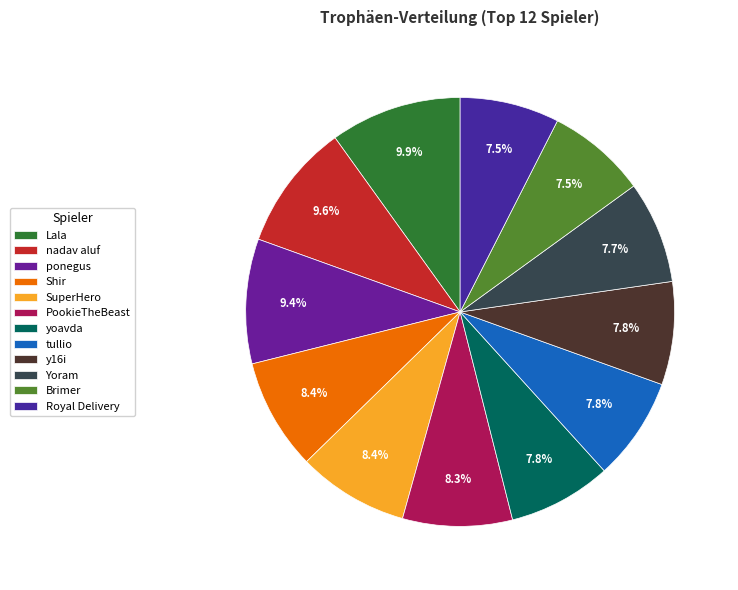

The y16i slice represents 8% of the pie. True or false?

True